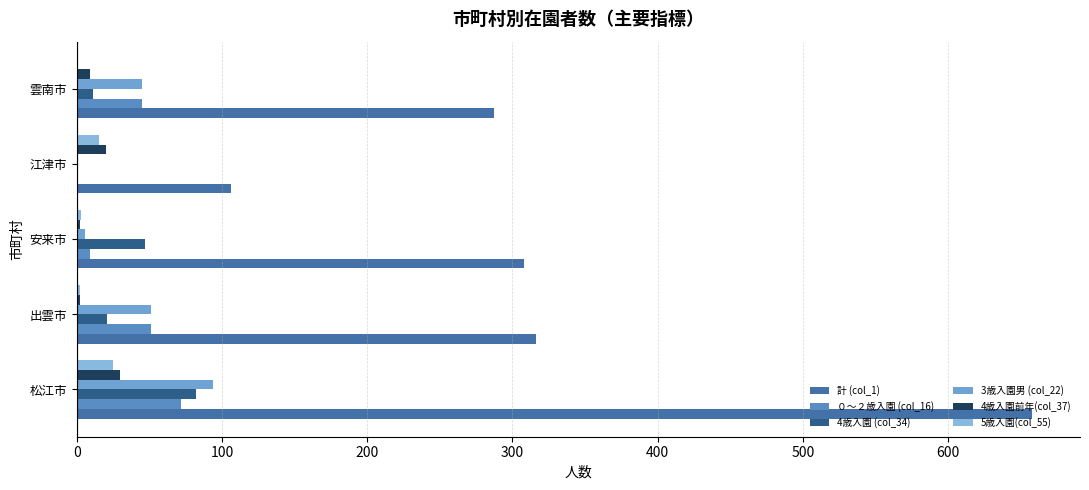

How many 4歳入園前年(col_37) values are between 2 and 20?

4